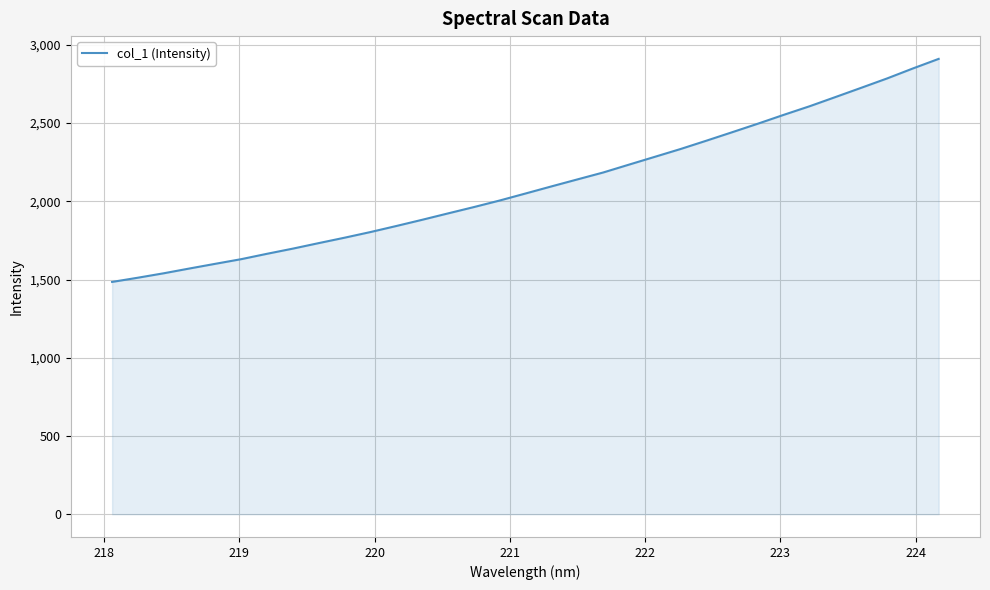

What is the maximum value shown in the chart?

2910.7